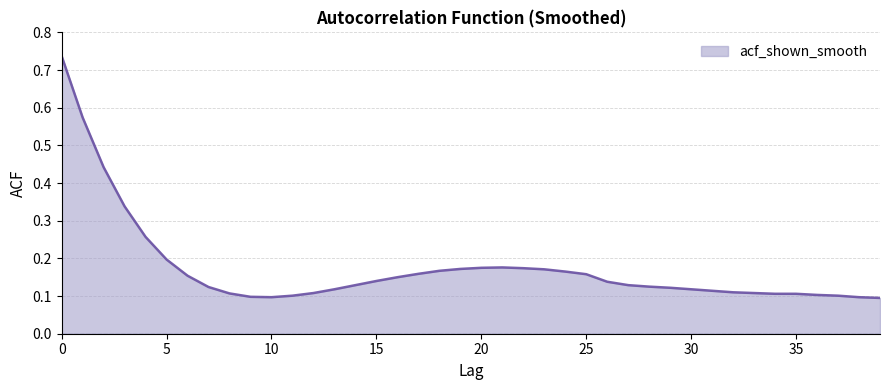

Does the chart display data point markers on the line(s)?

No